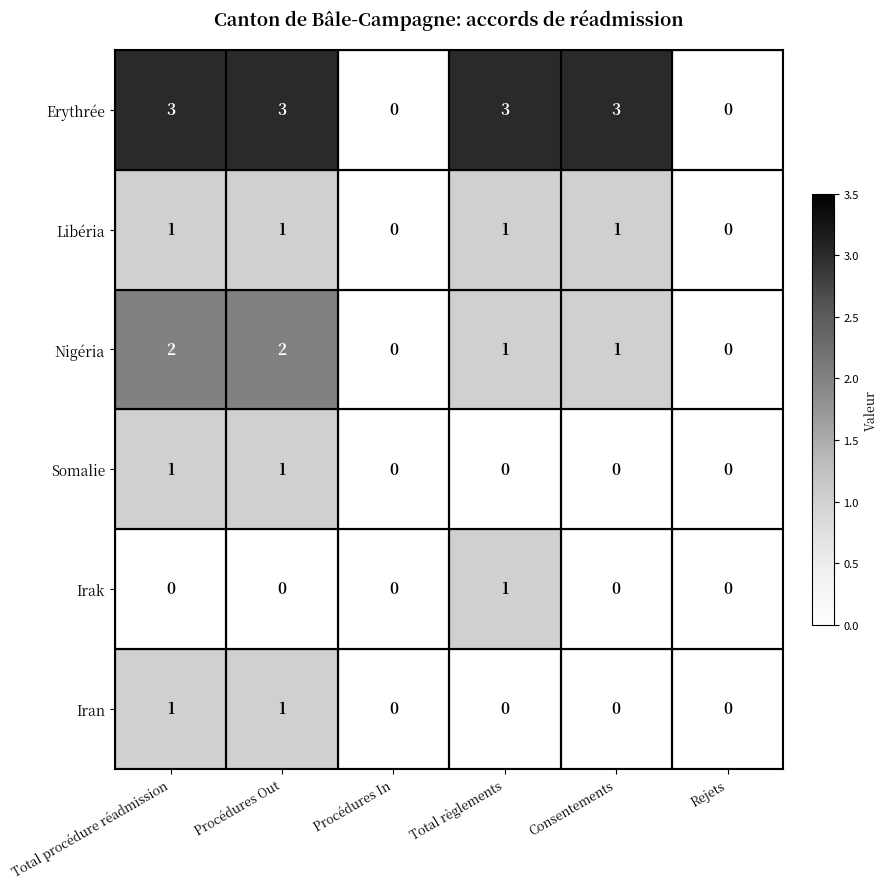

What is the maximum value shown in the chart?

3